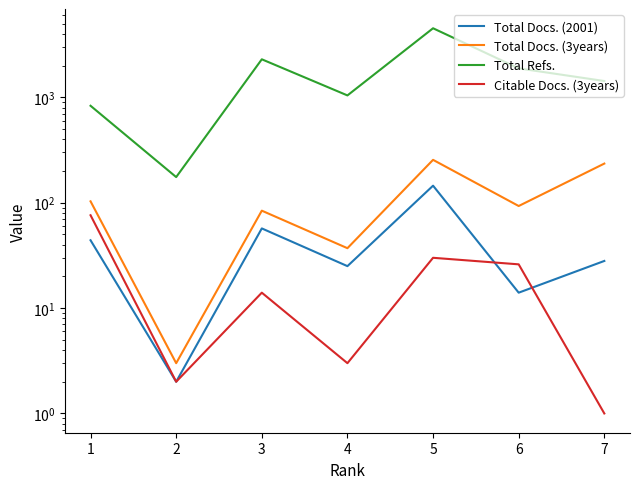

Rank the series at 4 from lowest to highest value.

Citable Docs. (3years), Total Docs. (2001), Total Docs. (3years), Total Refs.